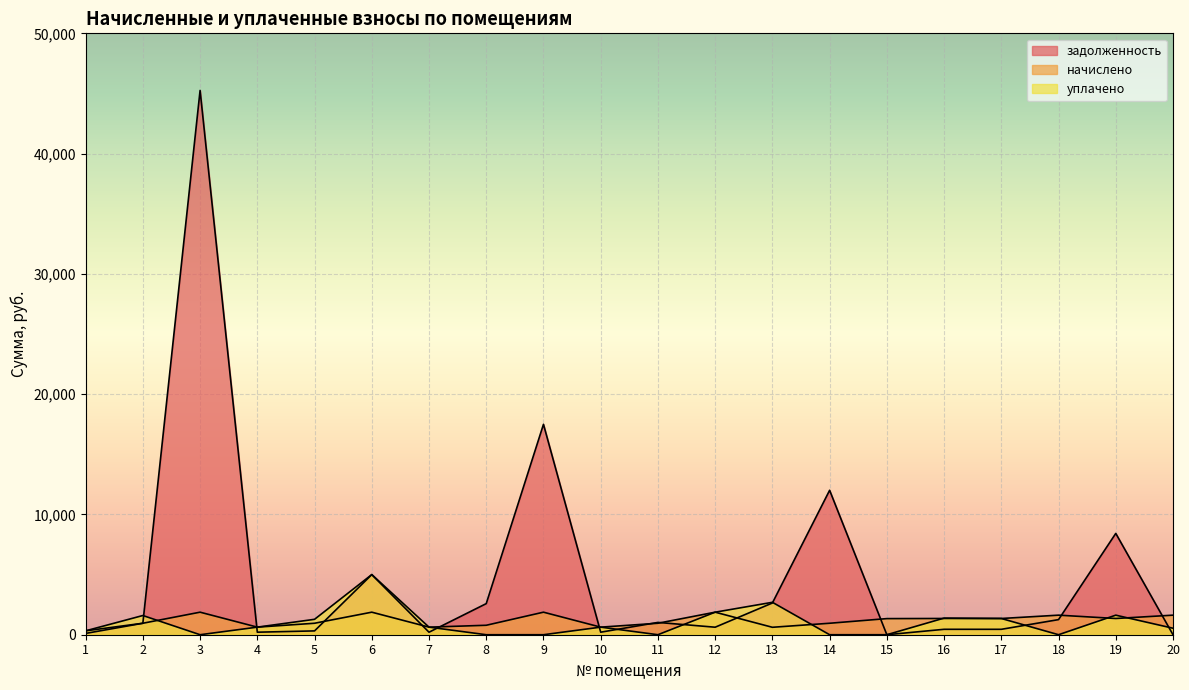

Reading left to right, what are all the values shown in this chart?

задолженность: 107.9	953.5	45251.6	209.9	317.9	4997.2	208.6	2586.1	17493.8	209.9	1022.4	624.6	2638.2	12009.4	0.0	450.4	449.8	1256.4	8423.1	0.0
начислено: 323.7	953.5	1874.0	629.9	953.5	1874.0	629.9	785.9	1874.0	629.9	953.5	1874.0	618.1	953.5	1339.7	1351.3	1349.4	1626.3	1349.4	1626.3
уплачено: 323.7	1596.7	0.0	629.9	1280.6	5000.0	629.9	0.0	0.0	629.9	0.0	1874.0	2695.9	0.0	0.0	1381.4	1349.4	0.0	1625.7	539.5